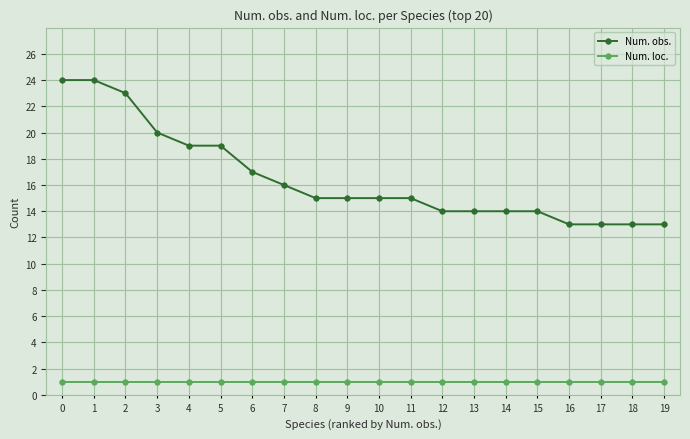

What is the average value of the Num. loc. series?

1